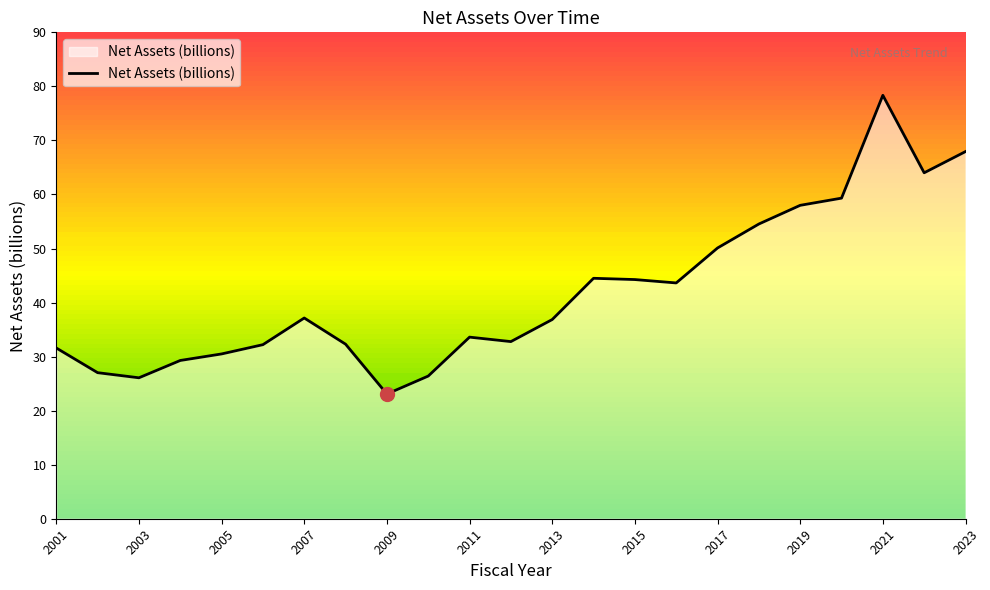

True or false: the data has more than 0 interior local peaks.

True